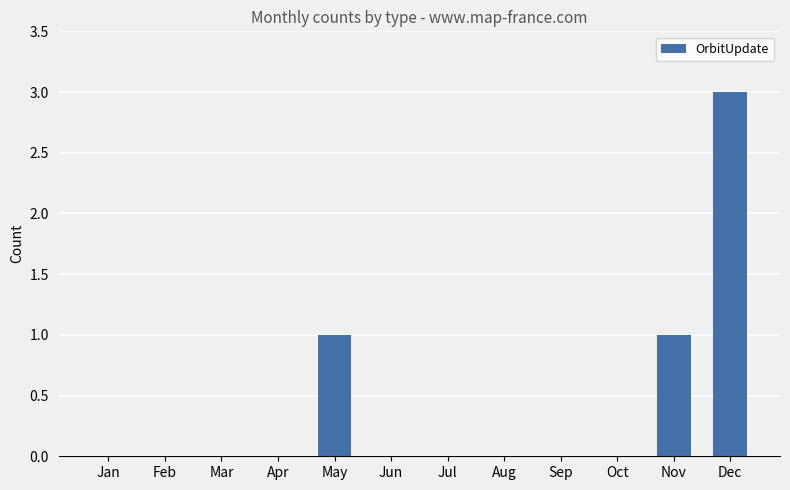

Which category has the highest value across all series?

Dec